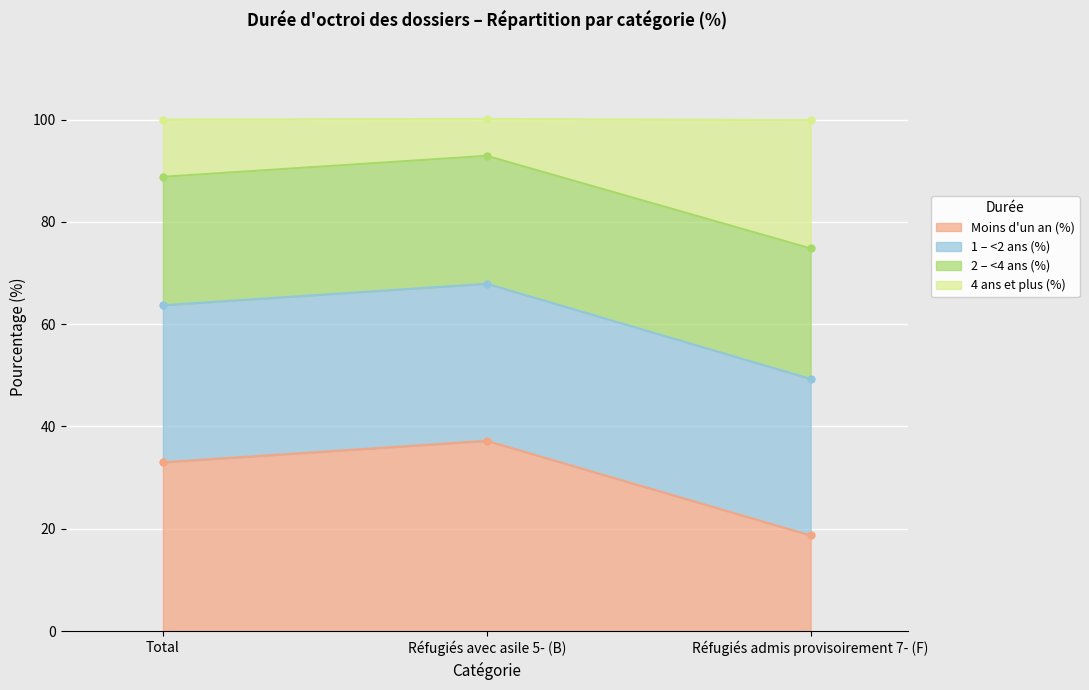

At which category is the sum across all series the highest?

Réfugiés avec asile 5- (B)